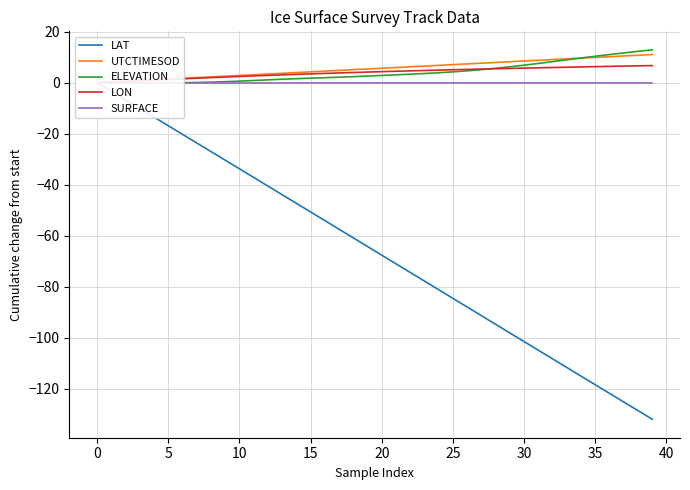

What value does the ELEVATION series have at 19?

2.6